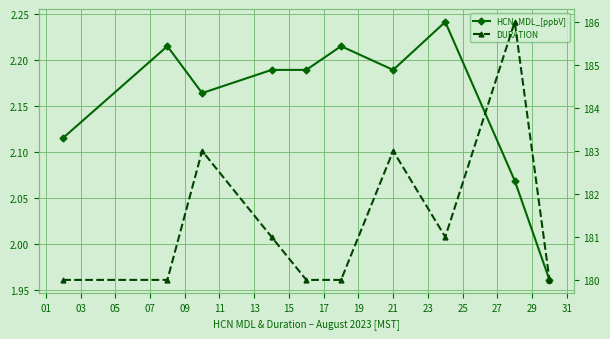

List the series in order of their overall mean, highest first.

DURATION, HCN_MDL_[ppbV]